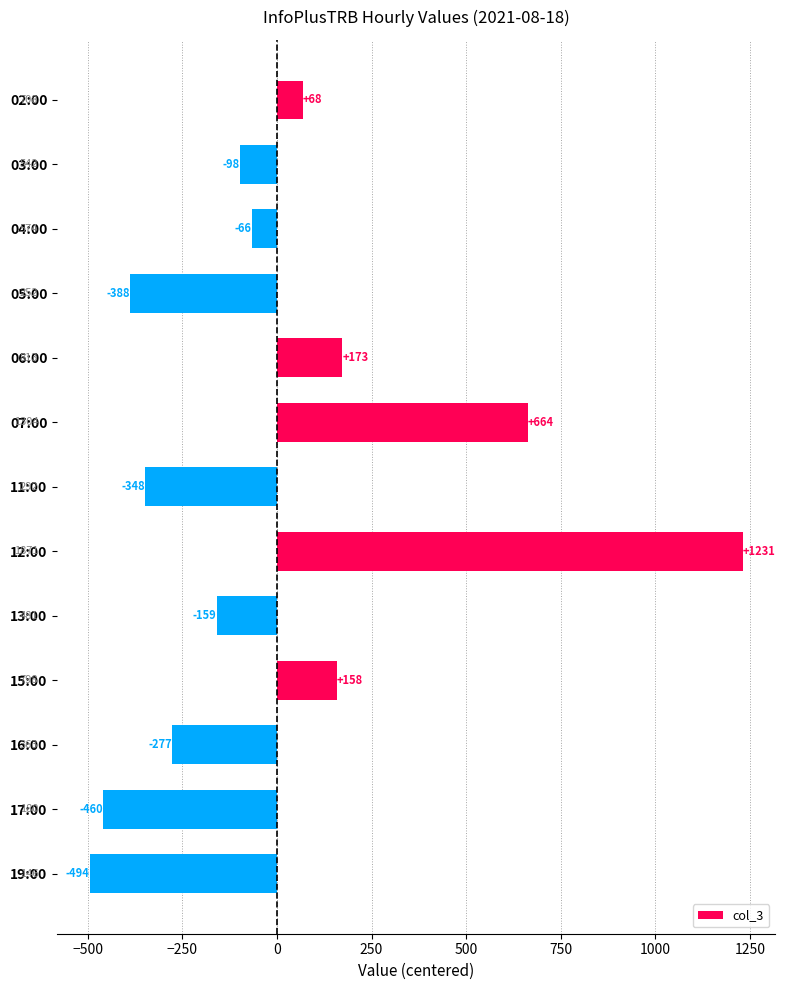

What is the difference between the second highest and second lowest values?

1124.0